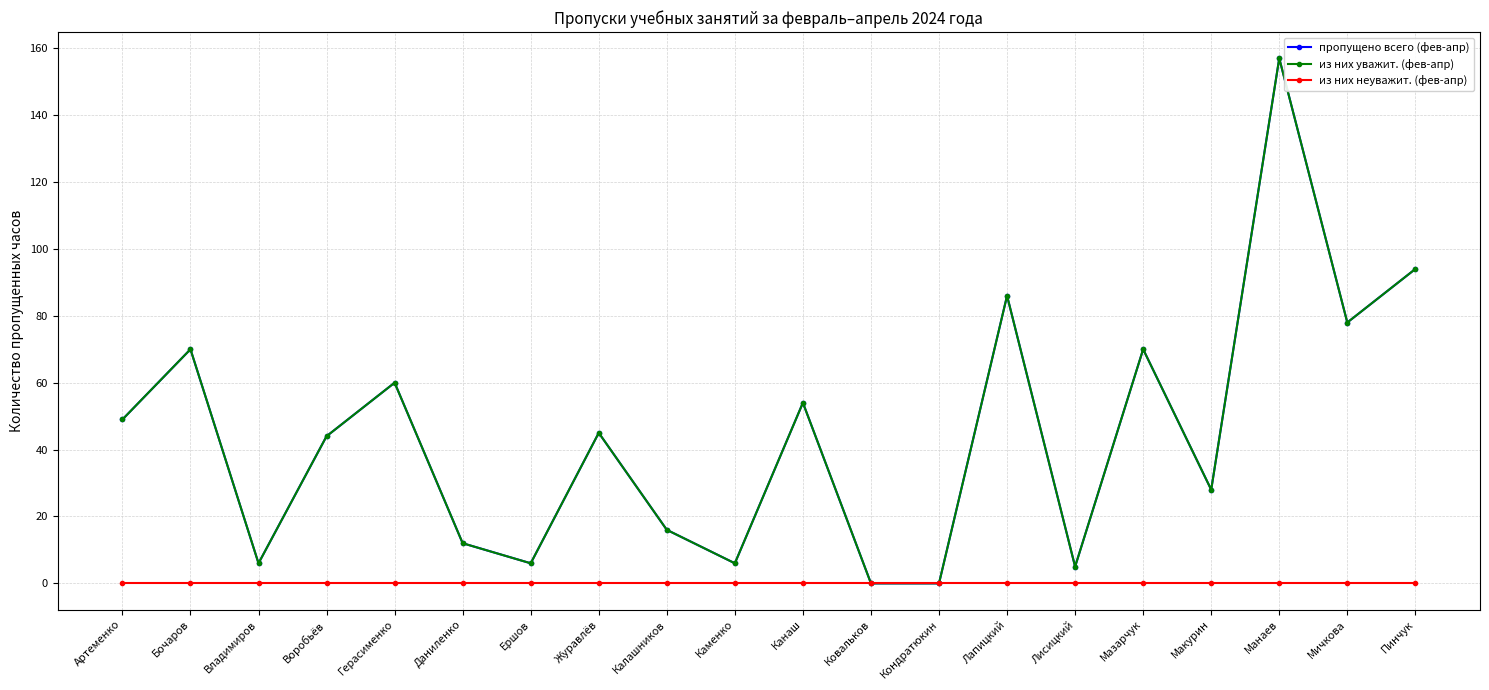

Which series has the largest total across all categories?

пропущено всего (фев-апр)